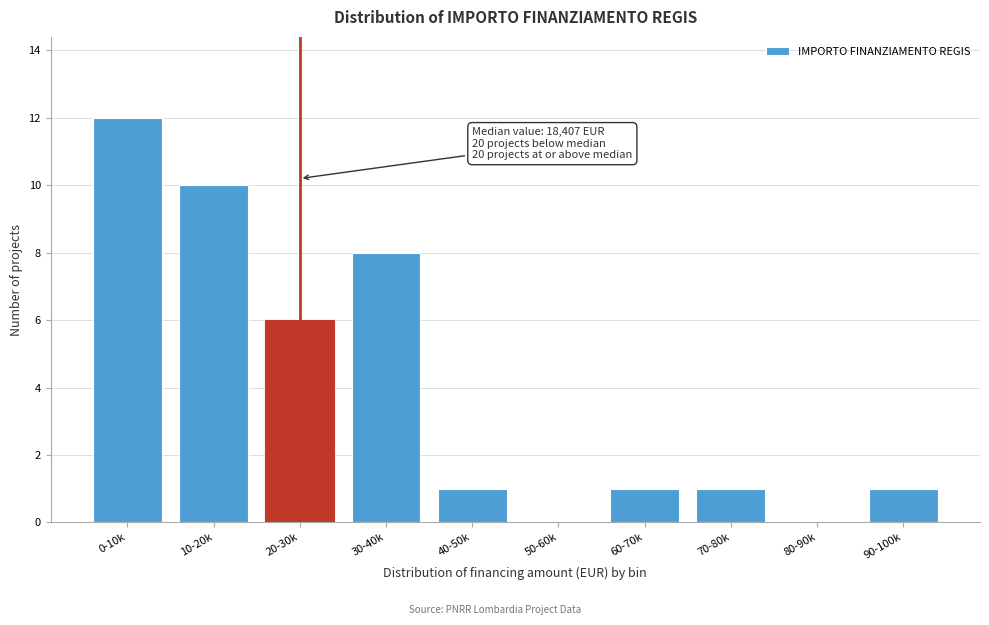

Reading left to right, list all the values displayed in this chart.

0-10k=12	10-20k=10	20-30k=6	30-40k=8	40-50k=1	50-60k=0	60-70k=1	70-80k=1	80-90k=0	90-100k=1